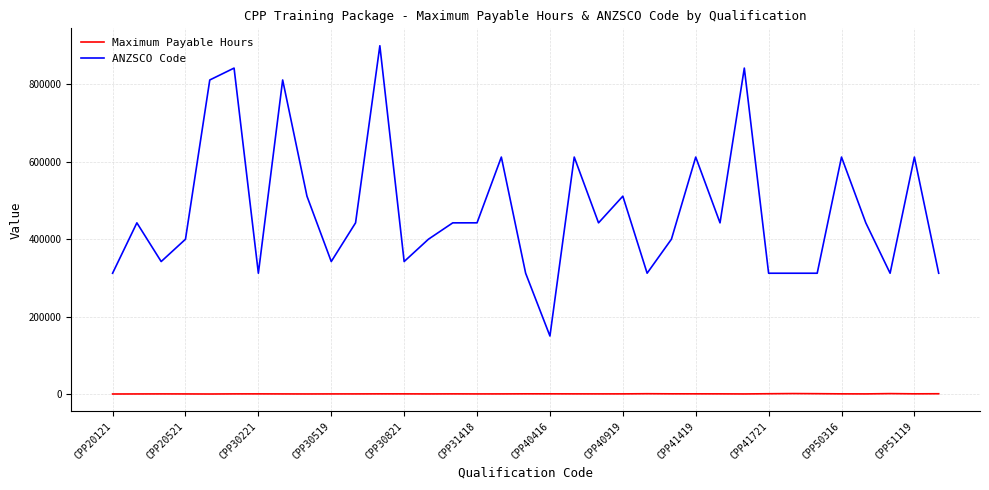

What is the difference between the maximum and minimum values in the ANZSCO Code series?

749612